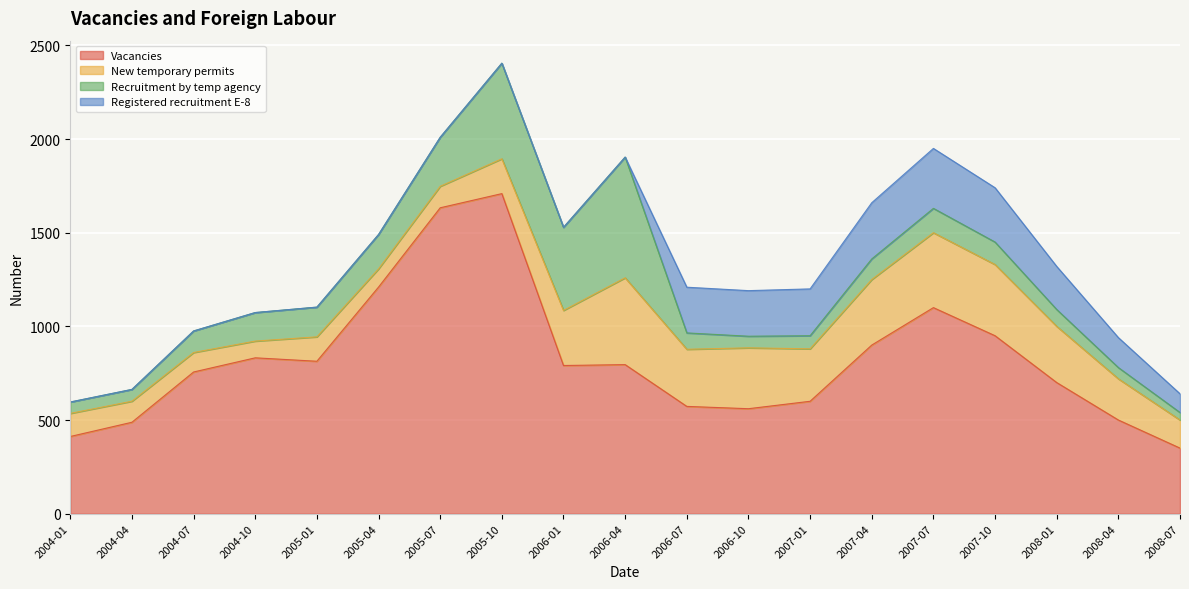

Rank the series at 2008-04 from lowest to highest value.

Recruitment by temp agency, Registered recruitment E-8, New temporary permits, Vacancies